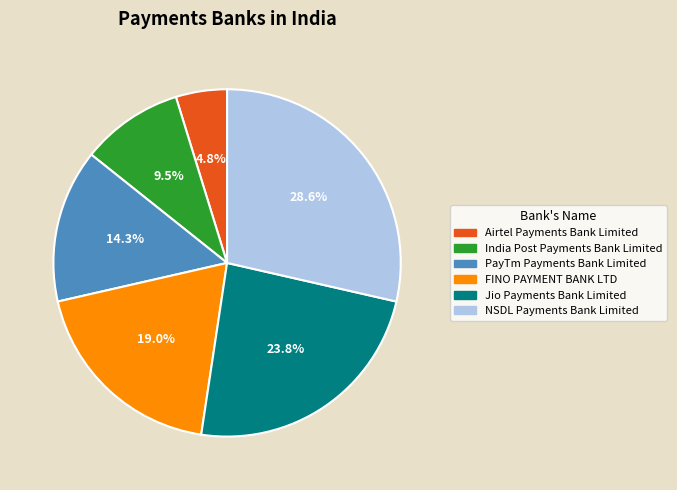

Count the number of slices in the pie.

6